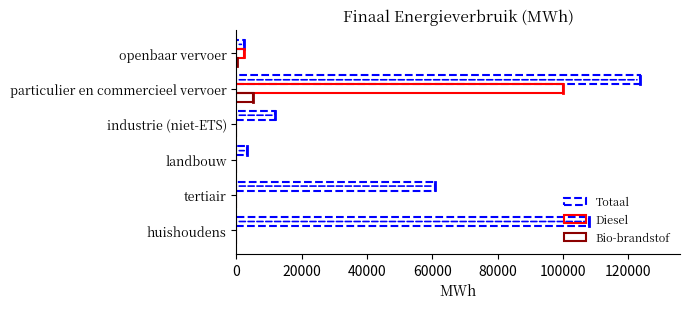

Which series has the largest total across all categories?

Totaal